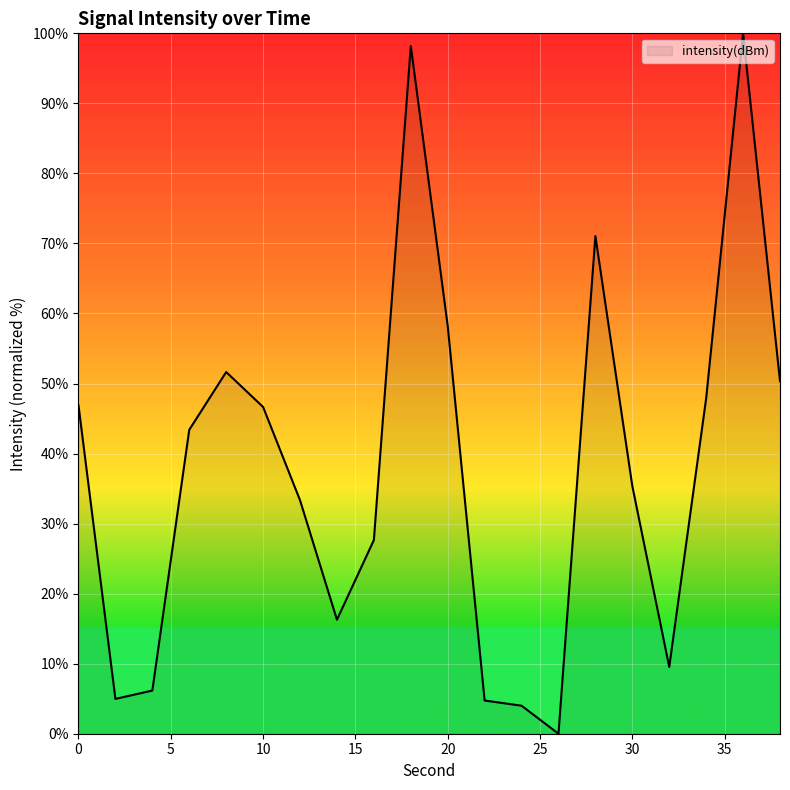

What is the average value?

37.8